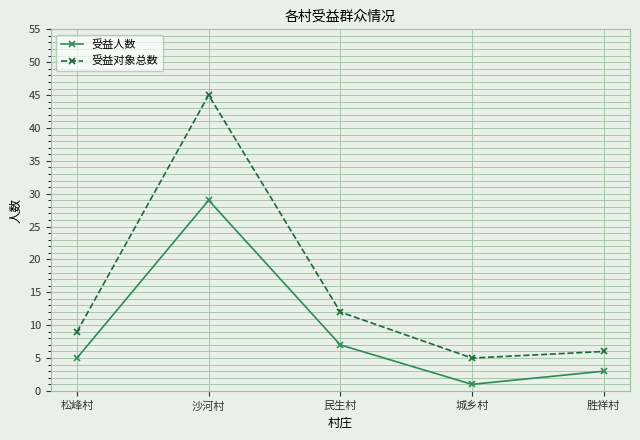

Which series has the largest total across all categories?

受益对象总数